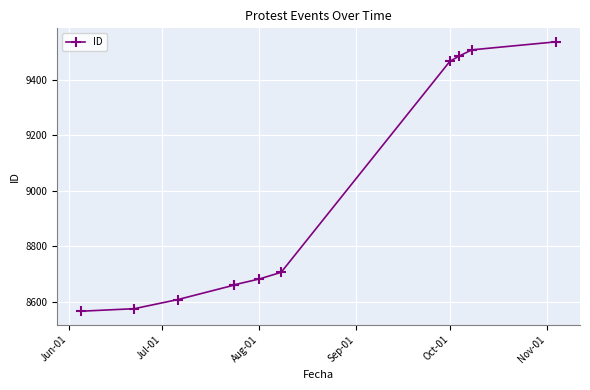

What is the minimum value shown in the chart?

8566